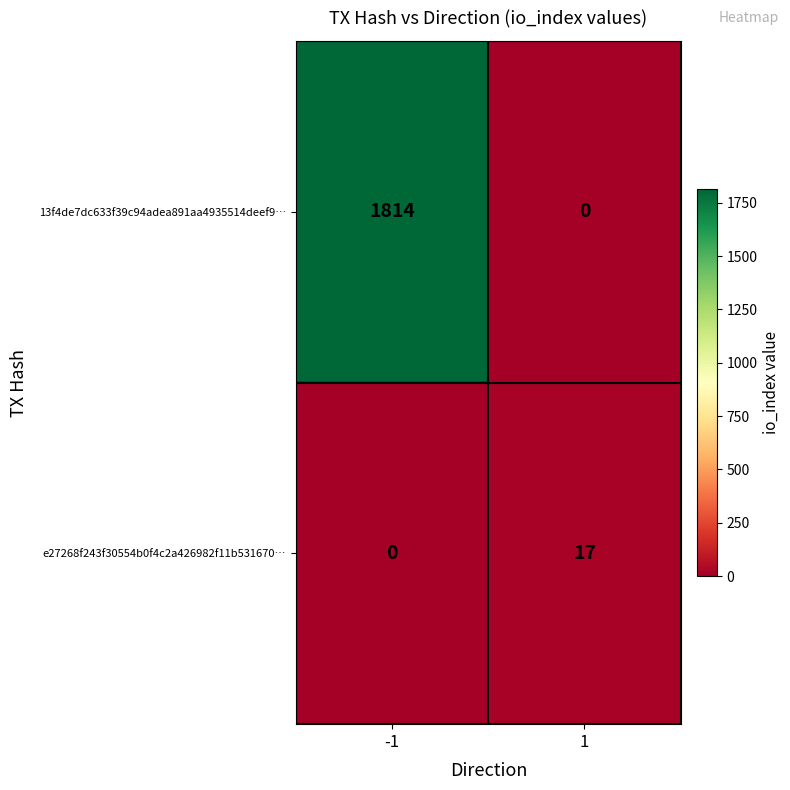

Count the number of data series in this chart.

2